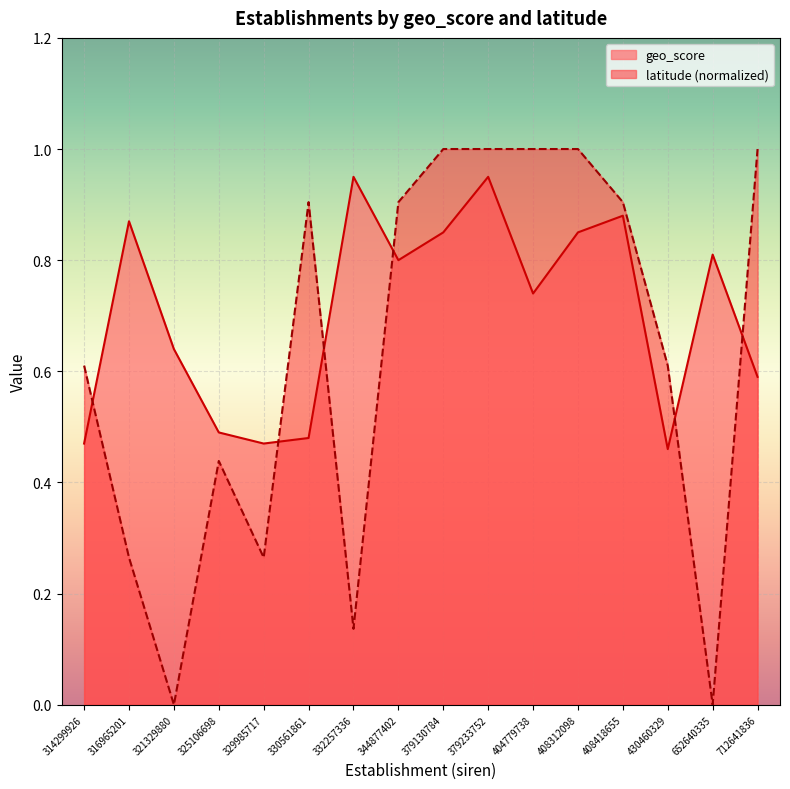

True or false: geo_score has more than 1 interior local peaks.

True